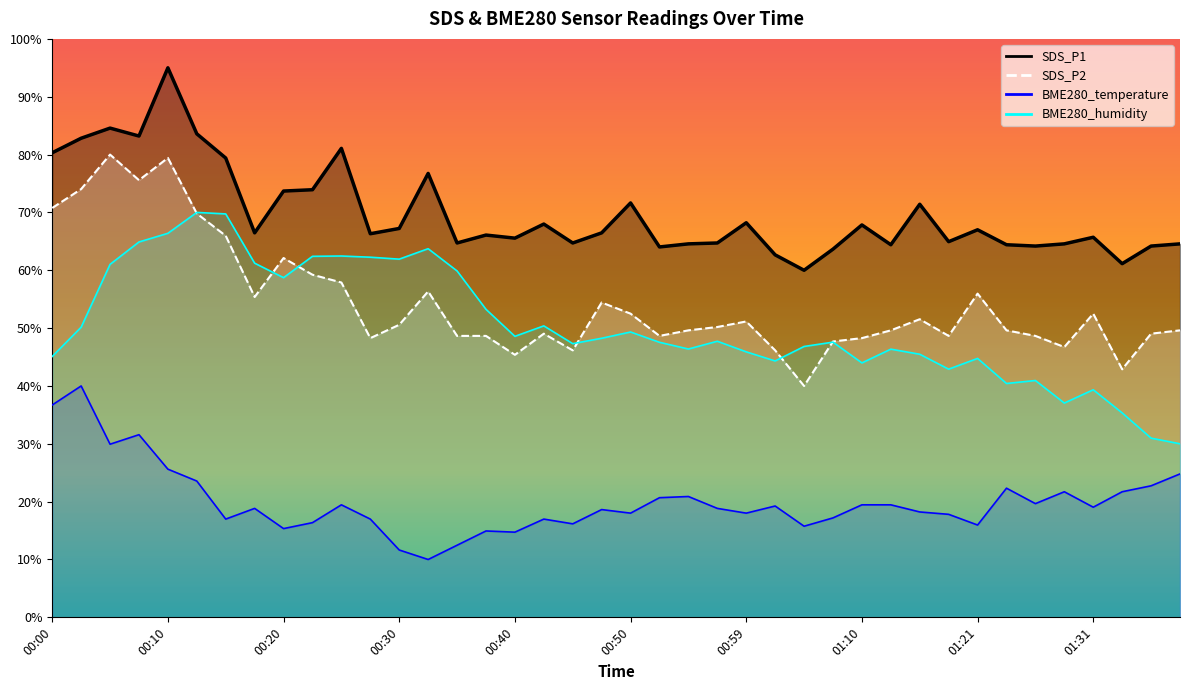

At 01:13, list the series in order from smallest to largest.

BME280_temperature, BME280_humidity, SDS_P2, SDS_P1